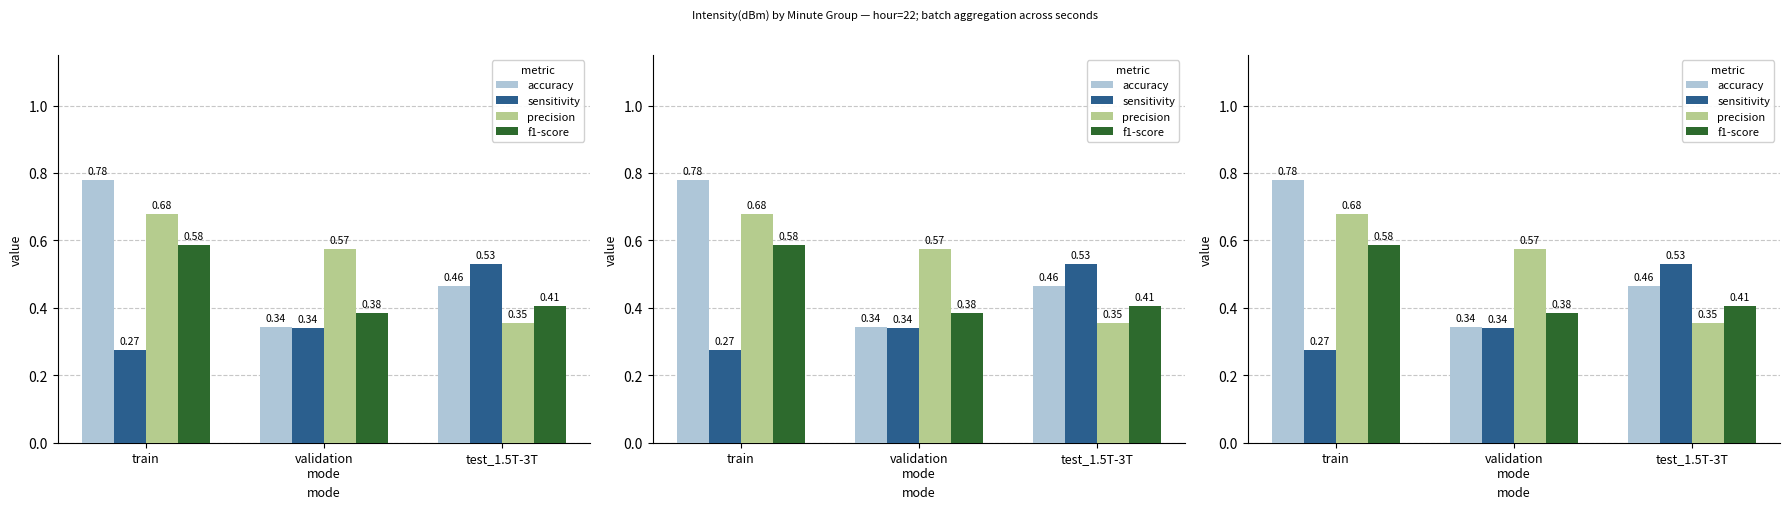

What is the value of the sensitivity bar at the 3rd from the left?

0.5